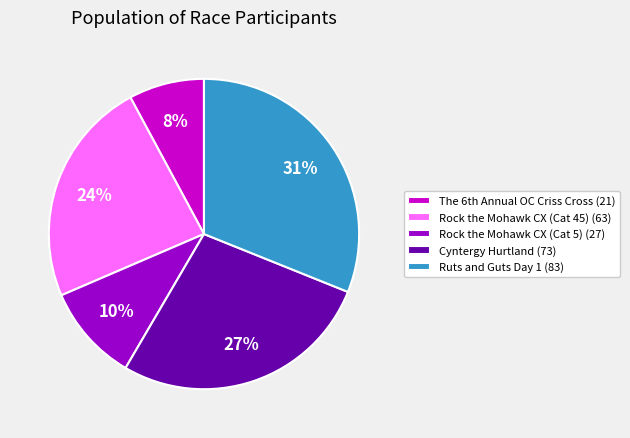

To the nearest percent, what is the combined percentage of Rock the Mohawk CX (Cat 5) and Rock the Mohawk CX (Cat 45)?

34%